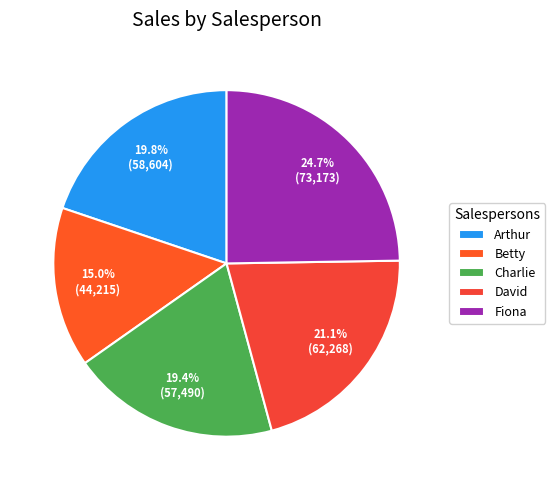

What is the smallest slice in the pie chart?

Betty